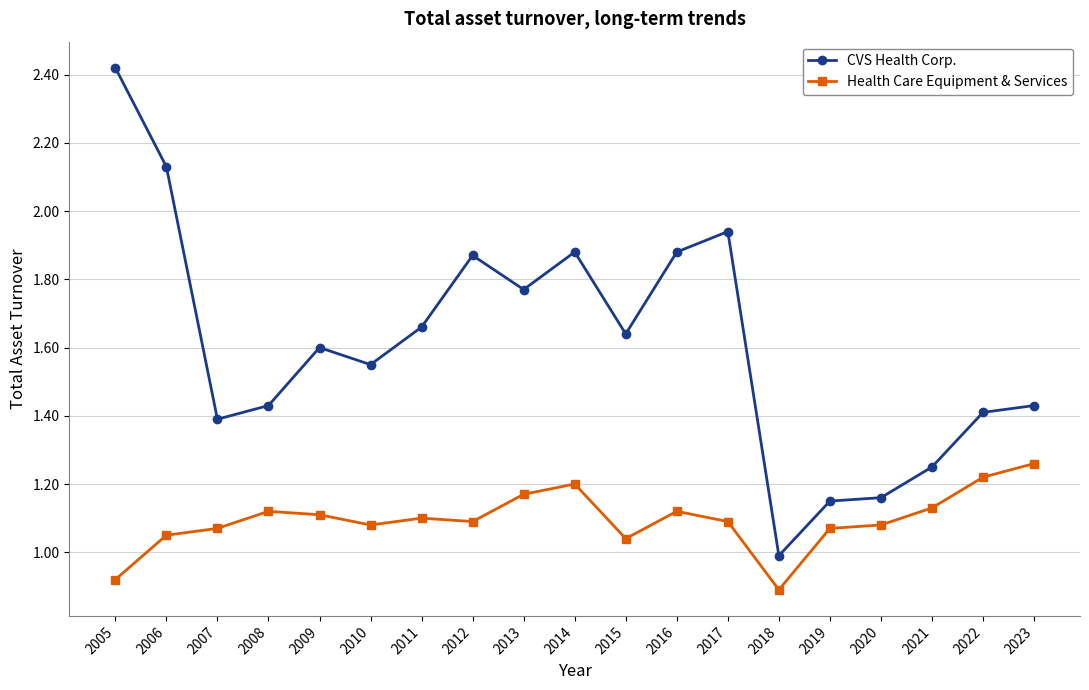

True or false: Health Care Equipment & Services and CVS Health Corp. intersect in this chart.

False